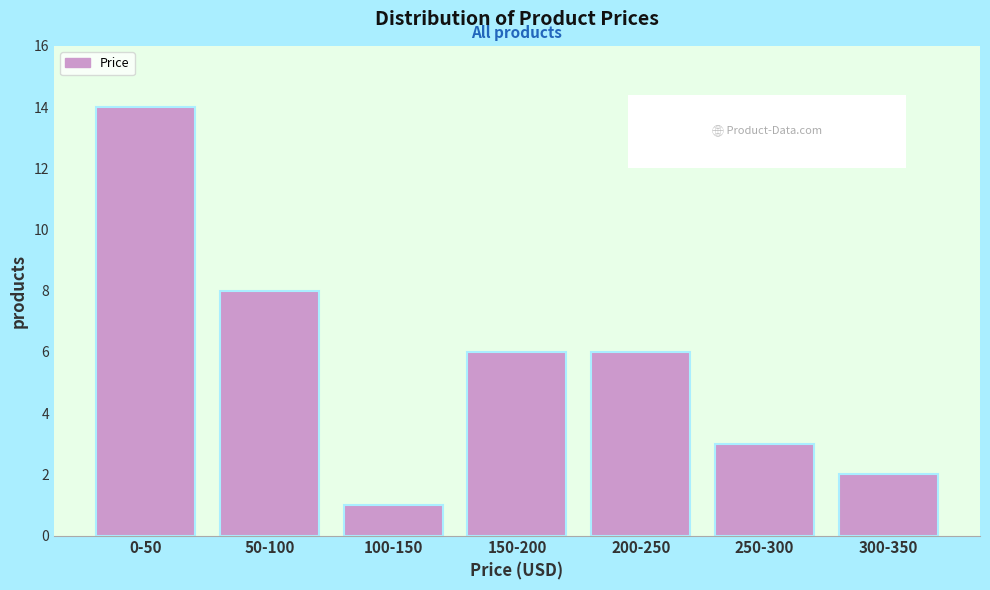

Reading right to left, what are all the values shown in this chart?

2	3	6	6	1	8	14